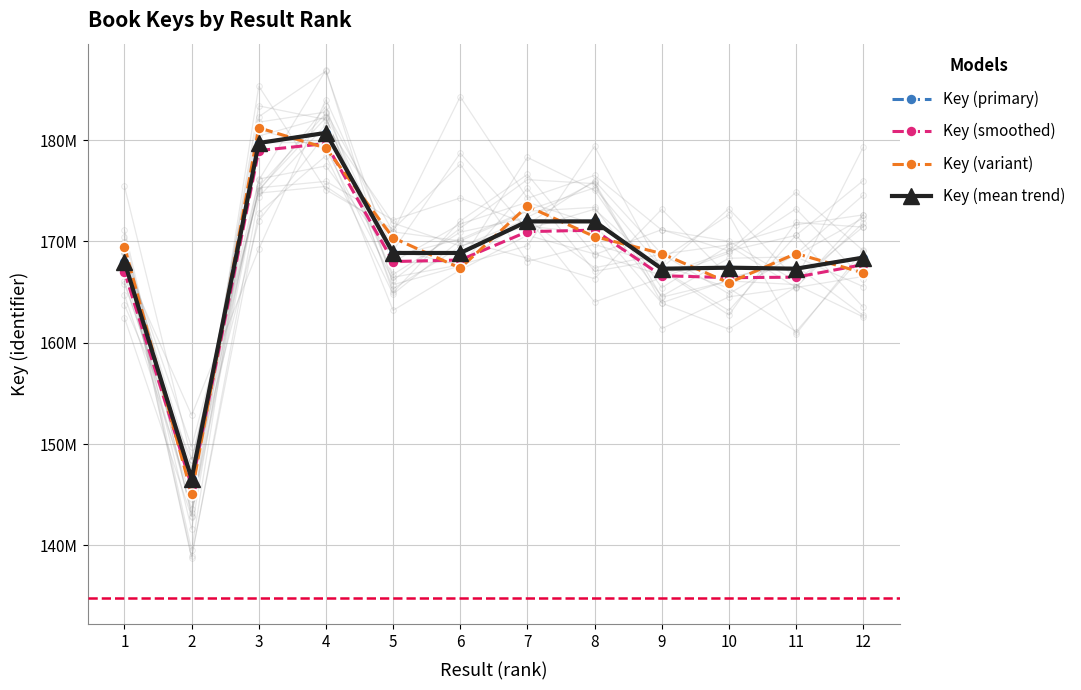

Rank the series by their maximum value, from highest to lowest.

Key (variant), Key (primary), Key (mean trend), Key (smoothed)